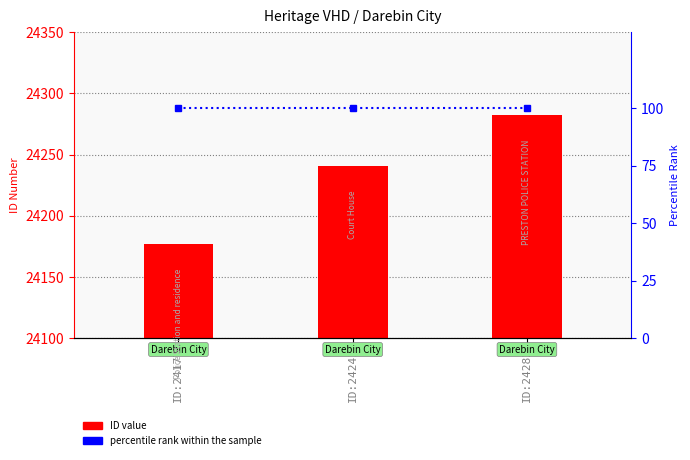

At which category does the chart reach its peak across all series?

ID:24282